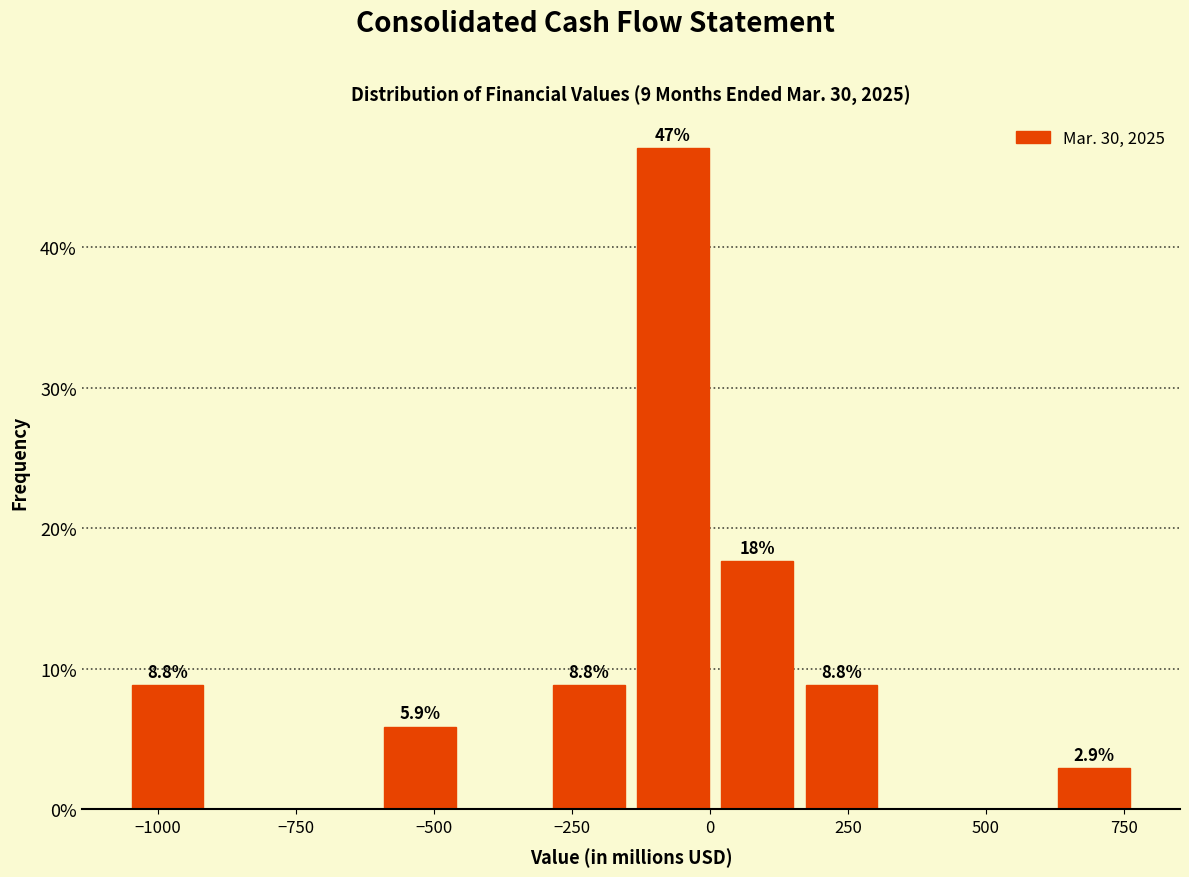

Around what value on the x-axis is the tallest bar? Give the approximate position of its centre, as read against the axis.

-50